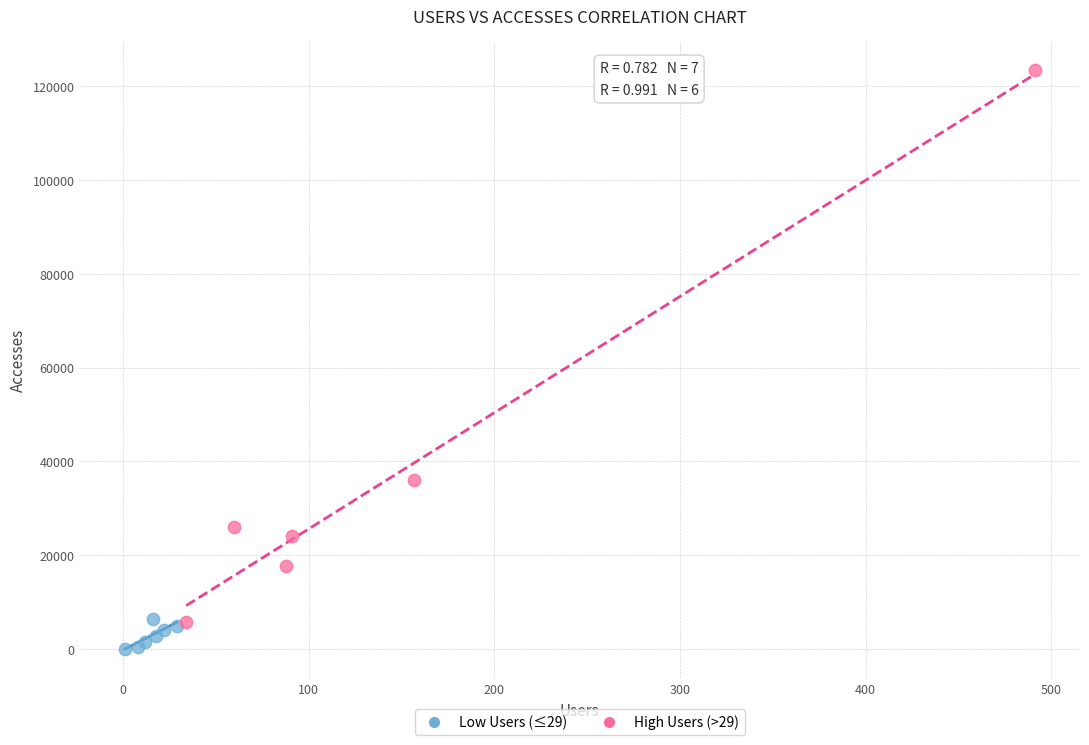

Which series has the widest spread of Y values?

High Users (>29)